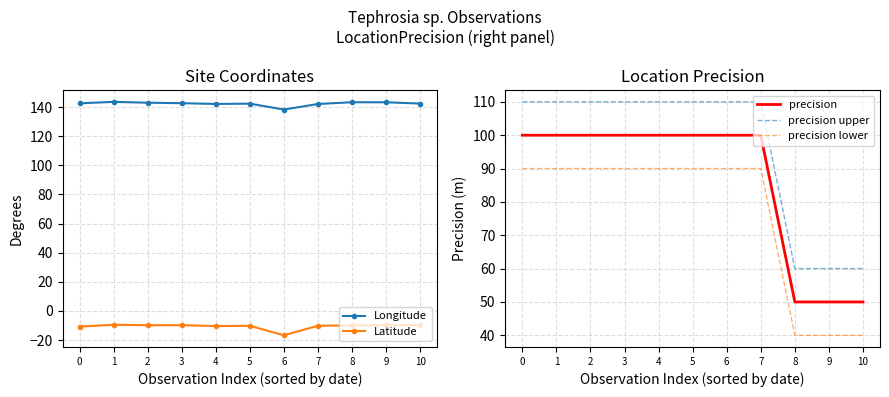

What is the greatest value displayed?

143.5